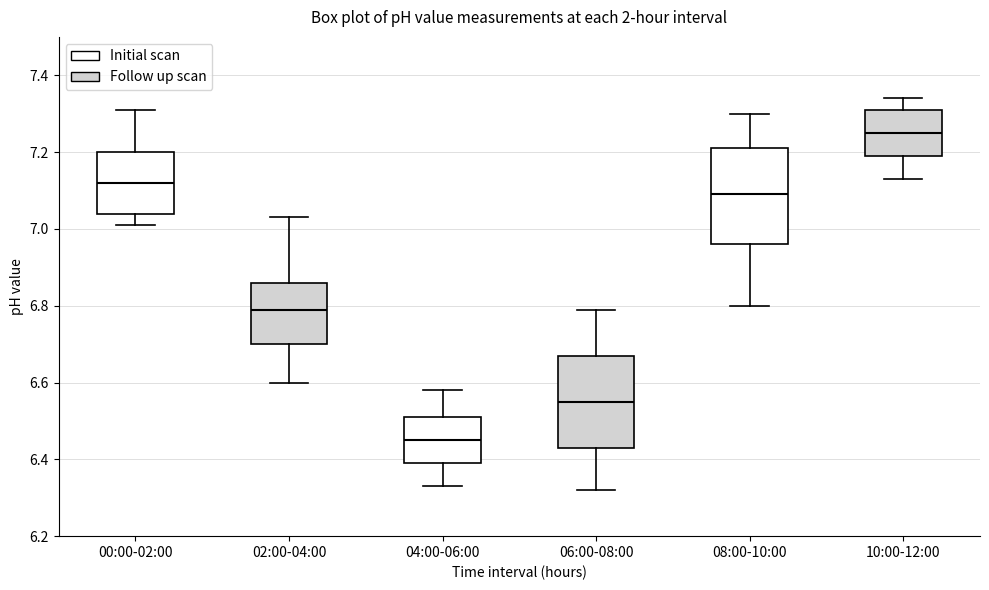

Where does the lower whisker of the box for 10:00-12:00 end on the y-axis? The values are not printed on the chart, so give them approximately, as read against the axis.

7.14